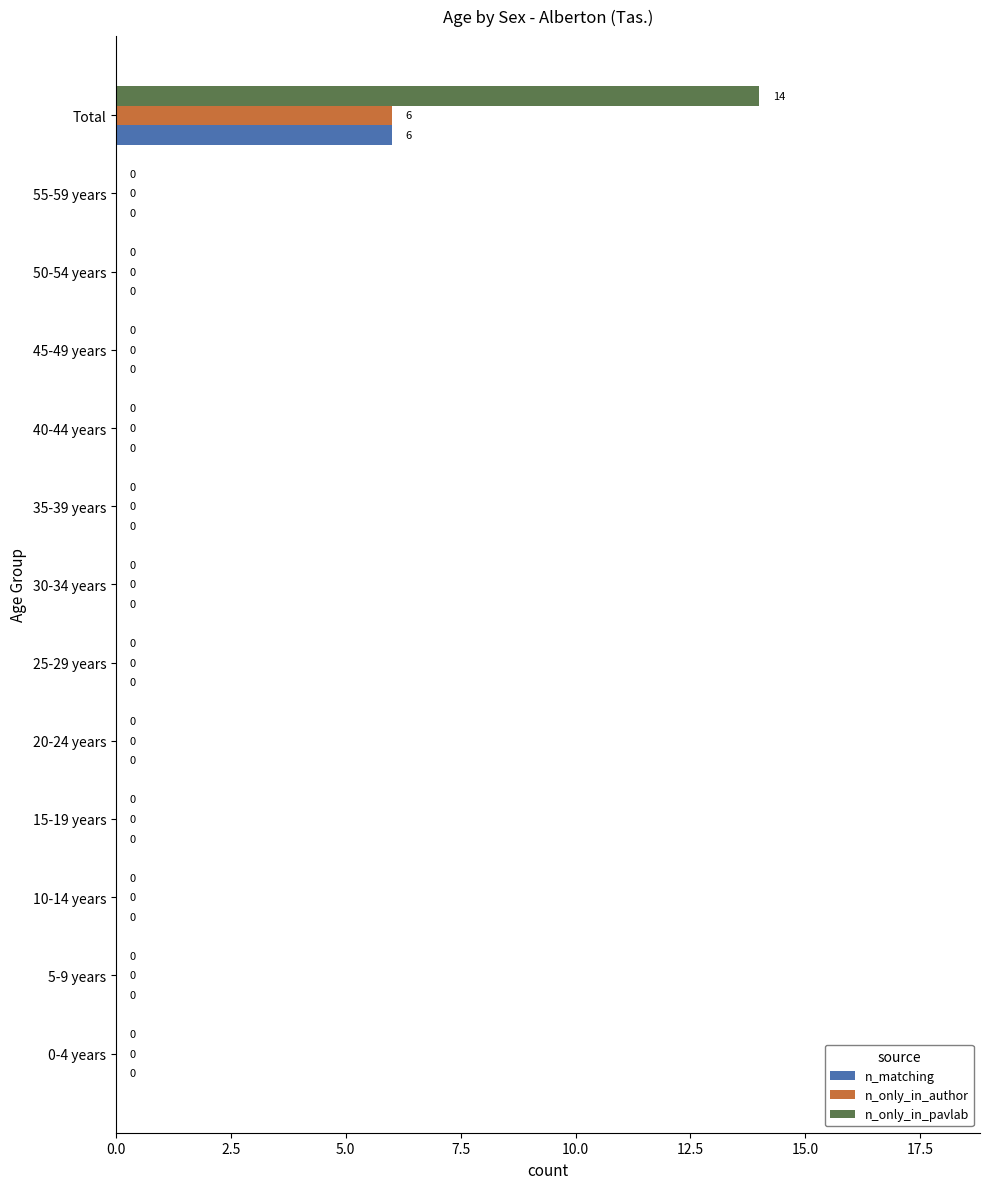

Count the number of categories in the chart.

13